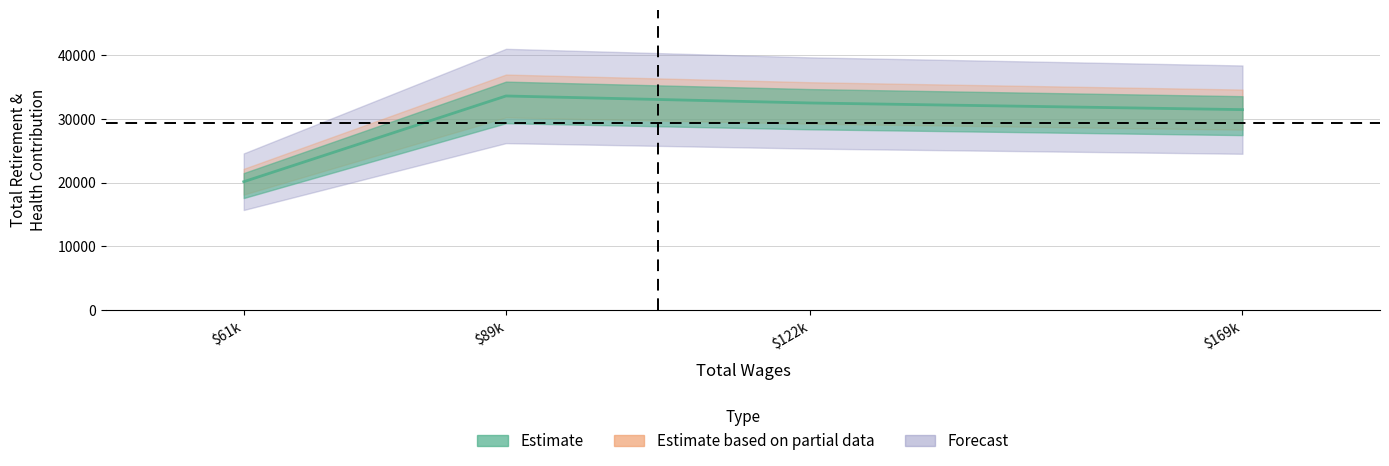

What is the difference between the second highest and minimum values?

12328